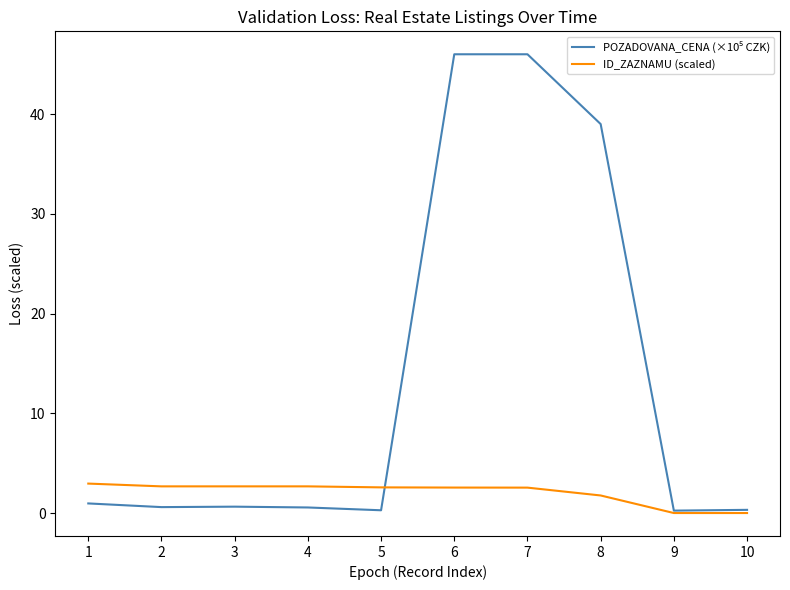

Is it true that ID_ZAZNAMU (scaled) equals 0.0 at 10?

True